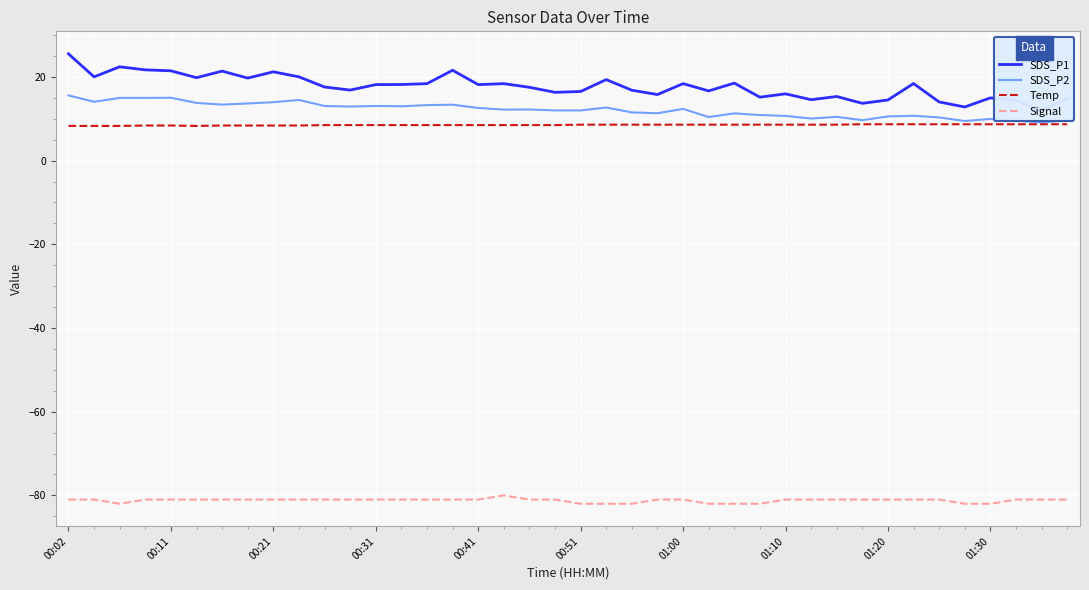

True or false: Temp and Signal intersect in this chart.

False